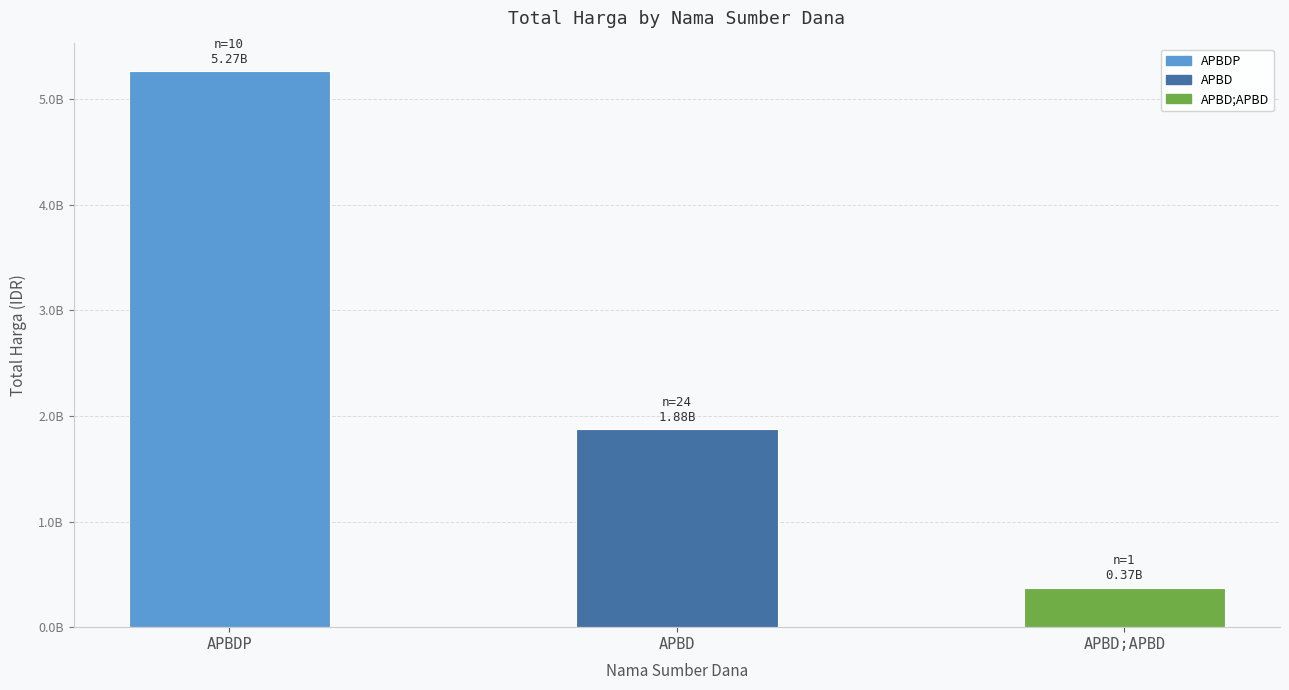

Which category has the lowest value across all series?

APBD;APBD